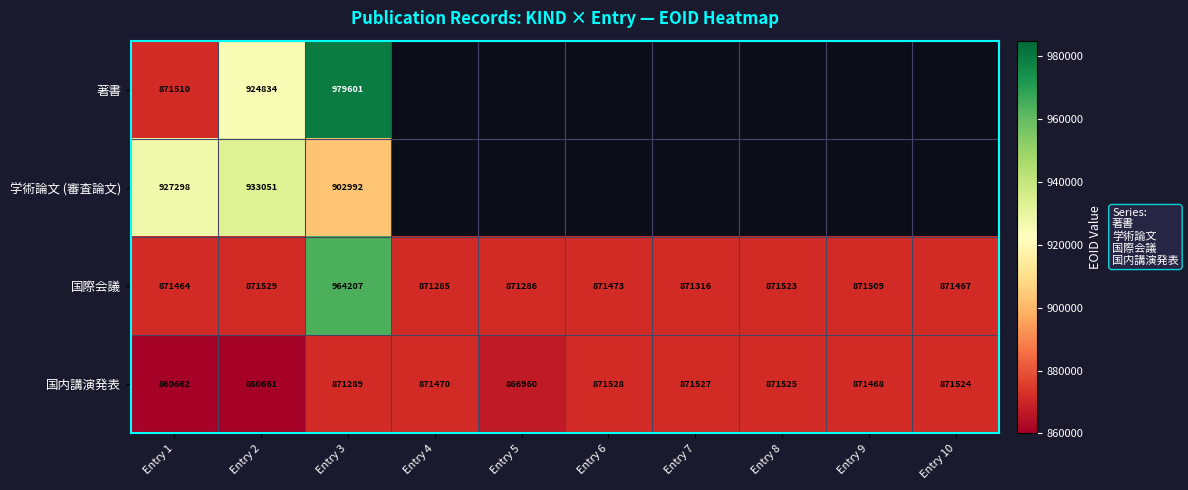

Where is 国際会議 nearest to the value 917746?

Entry 2